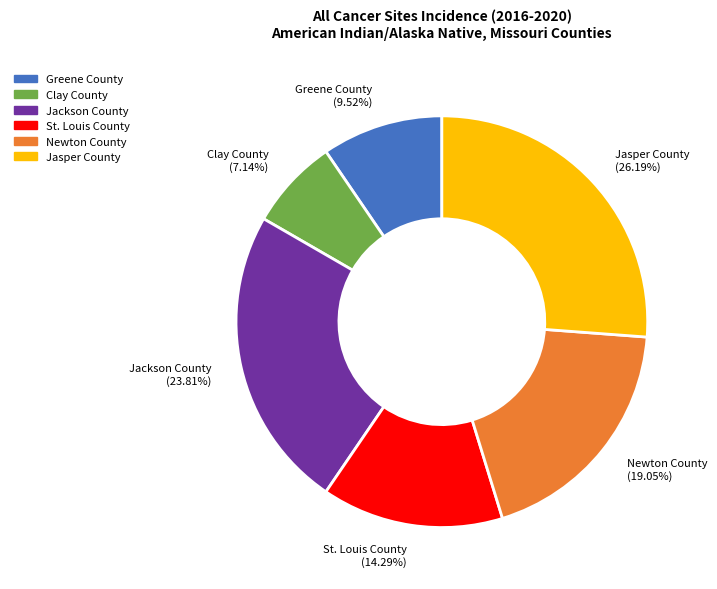

Approximately how many times larger is the value at Greene County compared to St. Louis County?

0.7